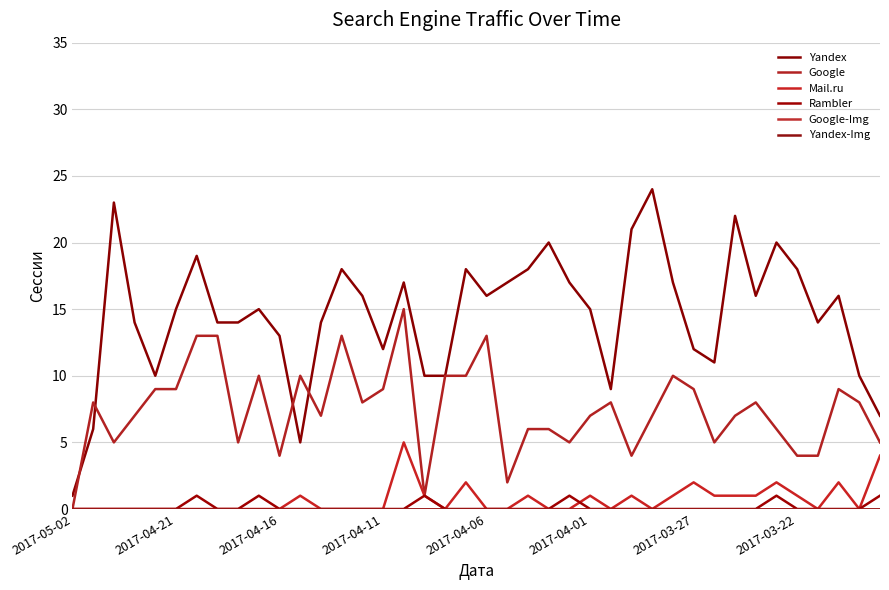

How many interior local peaks does the Yandex series have?

11